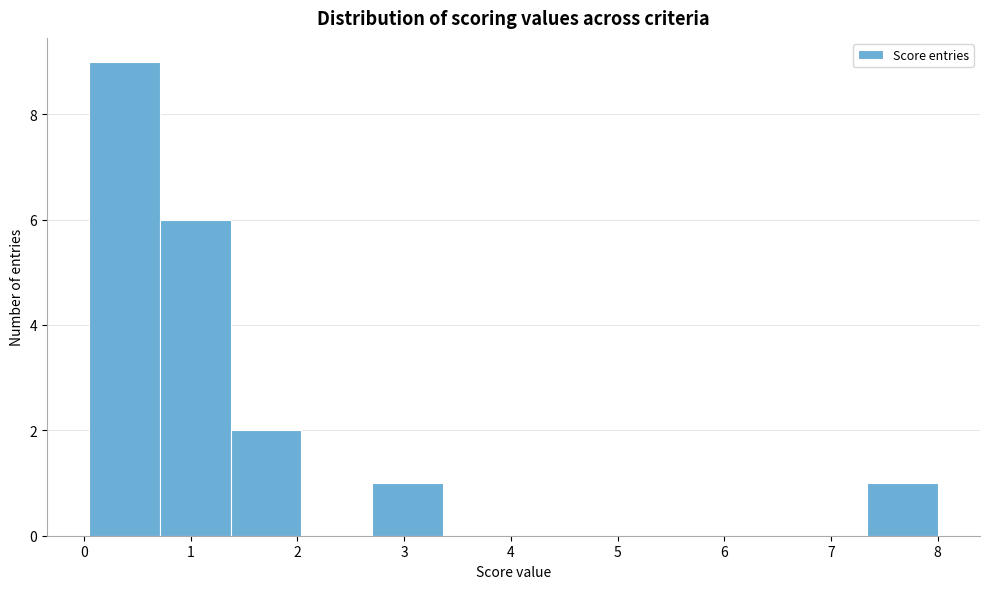

What is the height of the bar covering 0.7 to 1.4 on the x-axis? Neither the bar edges nor the heights are printed on the chart, so give them approximately, as read against the axes.

6